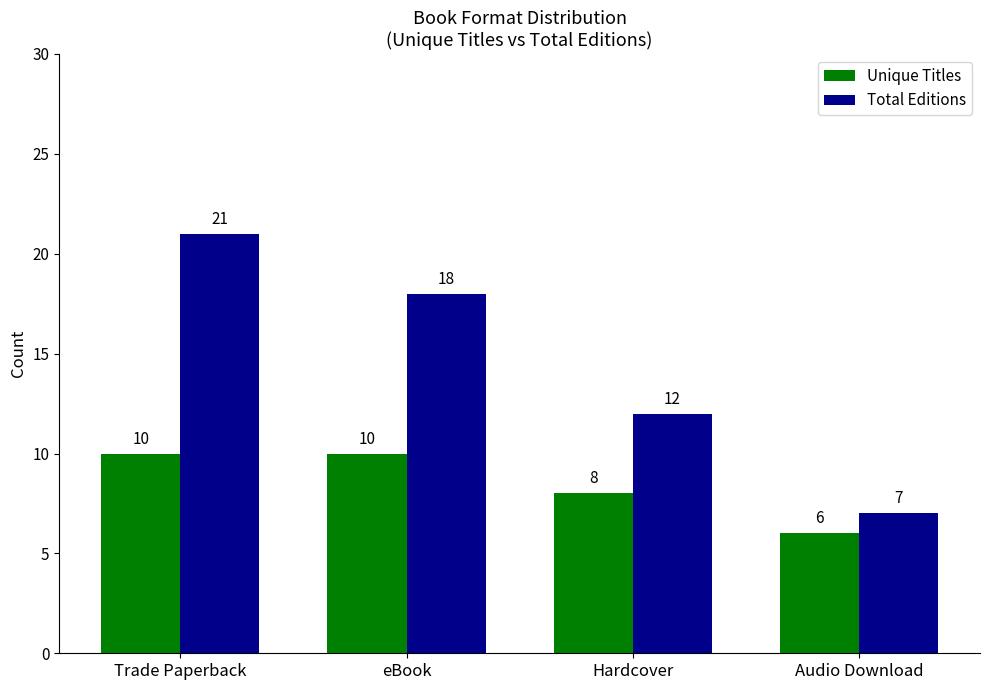

Is it true that Total Editions equals 7 at Audio Download?

True